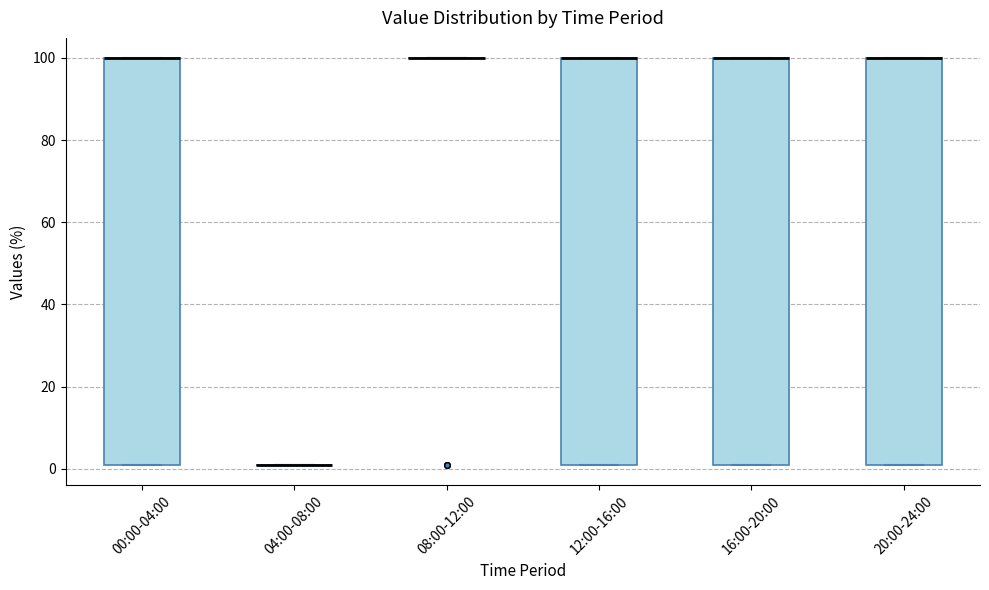

Reading left to right, transcribe this box plot: for each box, give where its median line is, the range the box spans, and where its two whiskers end, as read against the y-axis. The values are not printed on the chart, so give them approximately, as read against the axis.

00:00-04:00: median 100 (drawn on the box's upper edge), box 2 to 100, whiskers 2 to 100
04:00-08:00: box collapsed to a line at 2, whiskers 2 to 2
08:00-12:00: box collapsed to a line at 100, whiskers 100 to 100
12:00-16:00: median 100 (drawn on the box's upper edge), box 2 to 100, whiskers 2 to 100
16:00-20:00: median 100 (drawn on the box's upper edge), box 2 to 100, whiskers 2 to 100
20:00-24:00: median 100 (drawn on the box's upper edge), box 2 to 100, whiskers 2 to 100